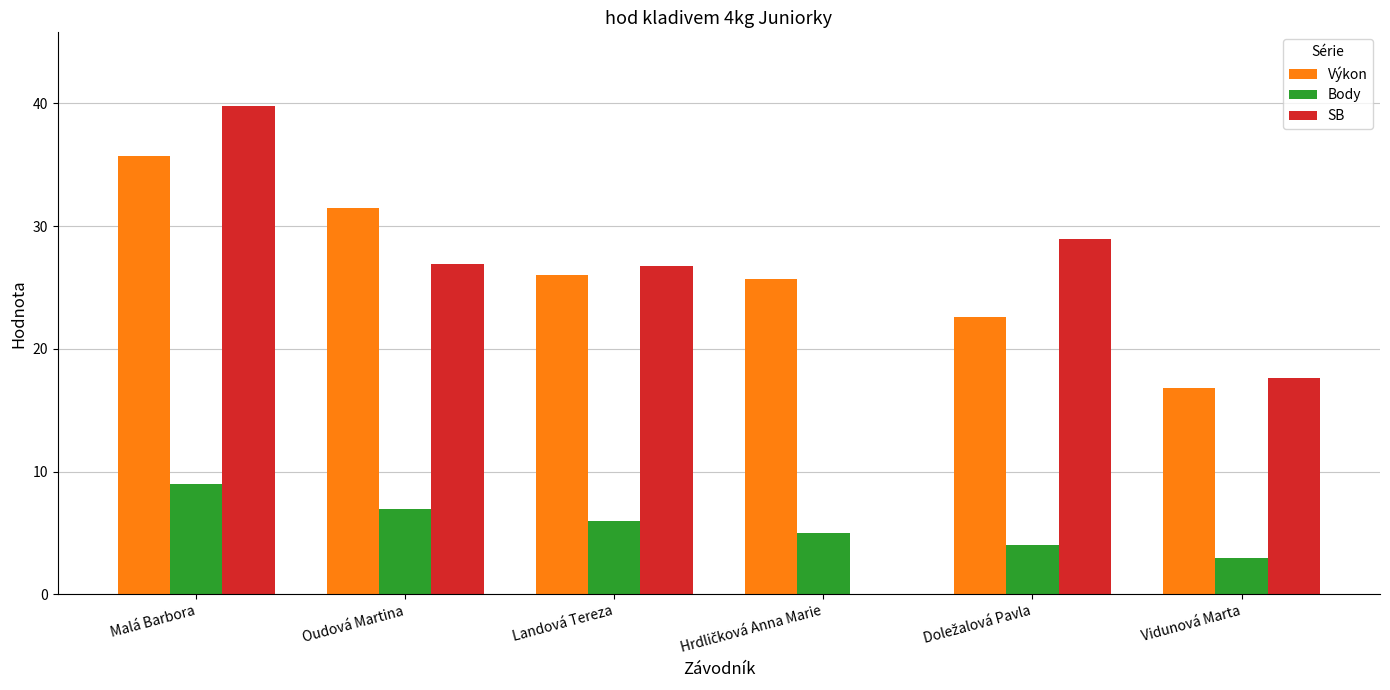

True or false: Body has a value of 3.0 at Vidunová Marta.

True